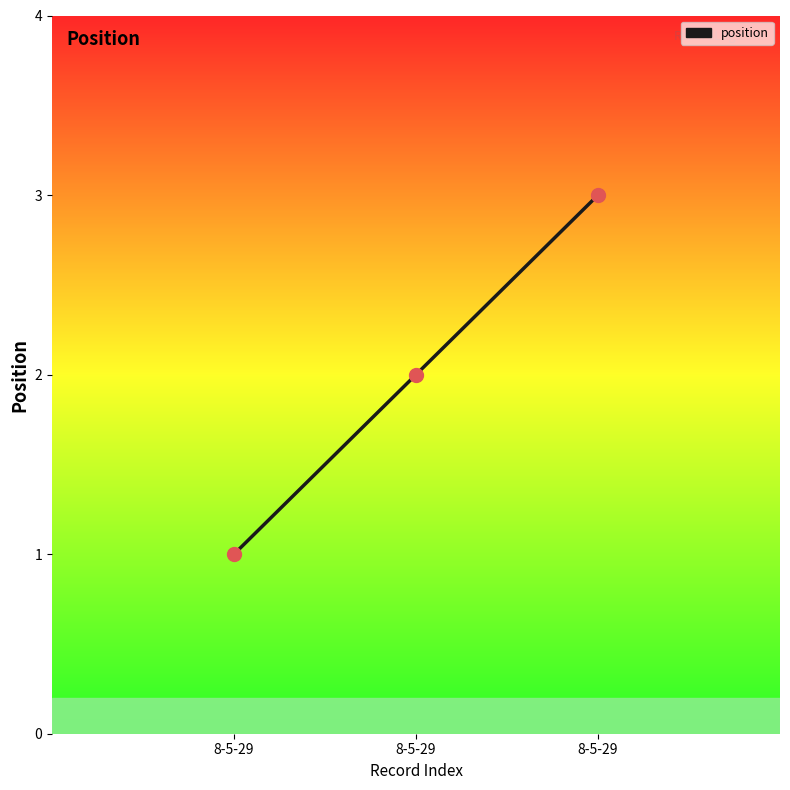

What is the change in value from 8-5-29 to 8-5-29?

+2